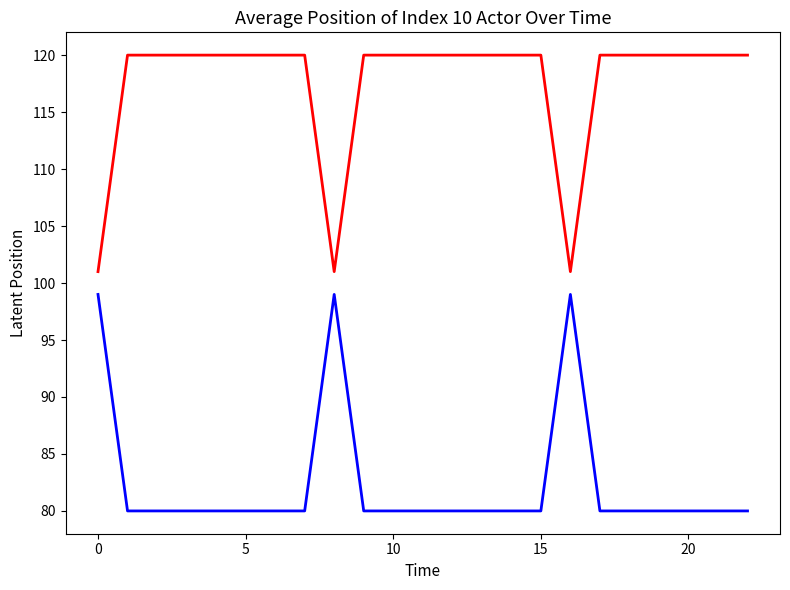

What is the minimum value shown in the chart?

80